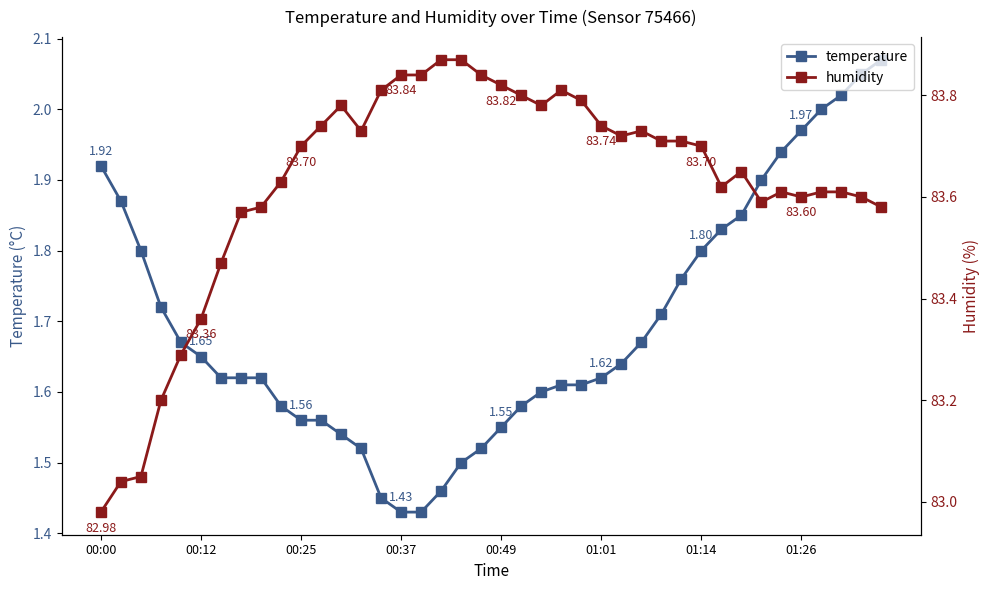

What is the difference between the highest and lowest values at 8?

82.0